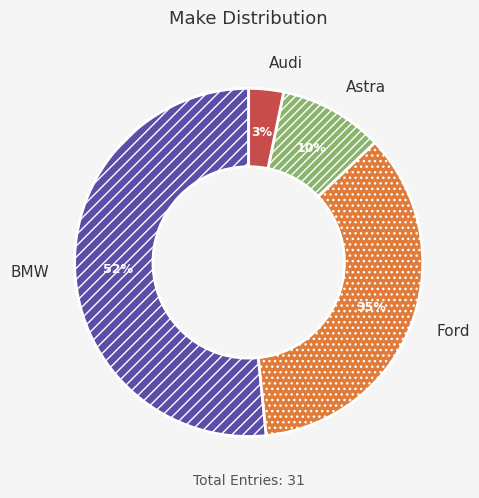

To the nearest percent, what portion does BMW represent?

52%